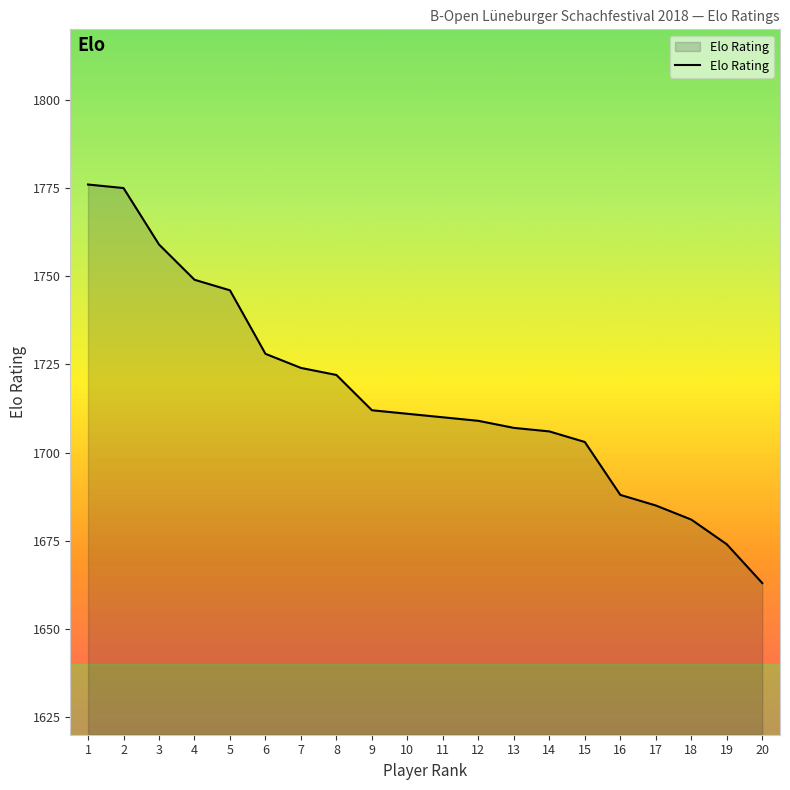

Reading left to right, list all the values displayed in this chart.

1776	1775	1759	1749	1746	1728	1724	1722	1712	1711	1710	1709	1707	1706	1703	1688	1685	1681	1674	1663